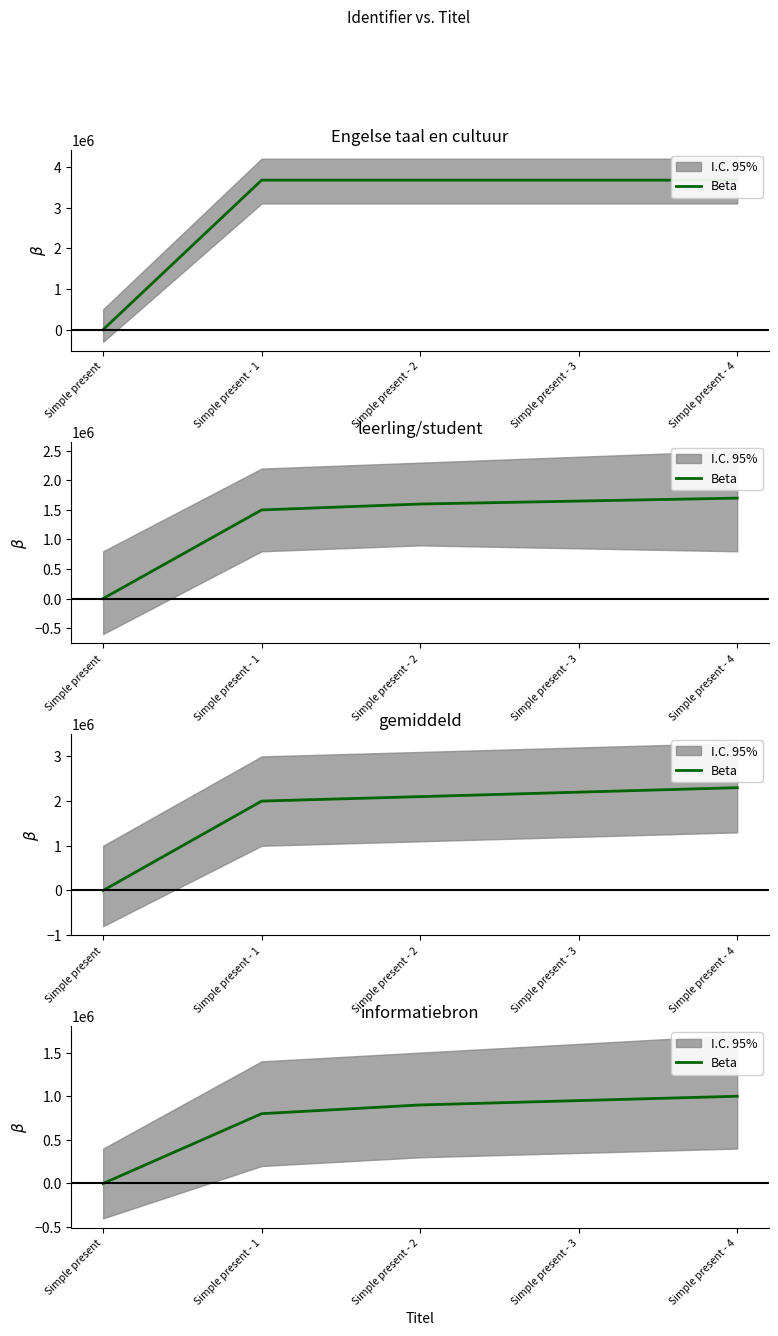

Reading left to right, extract all data points from this chart.

0	800000	900000	950000	1000000